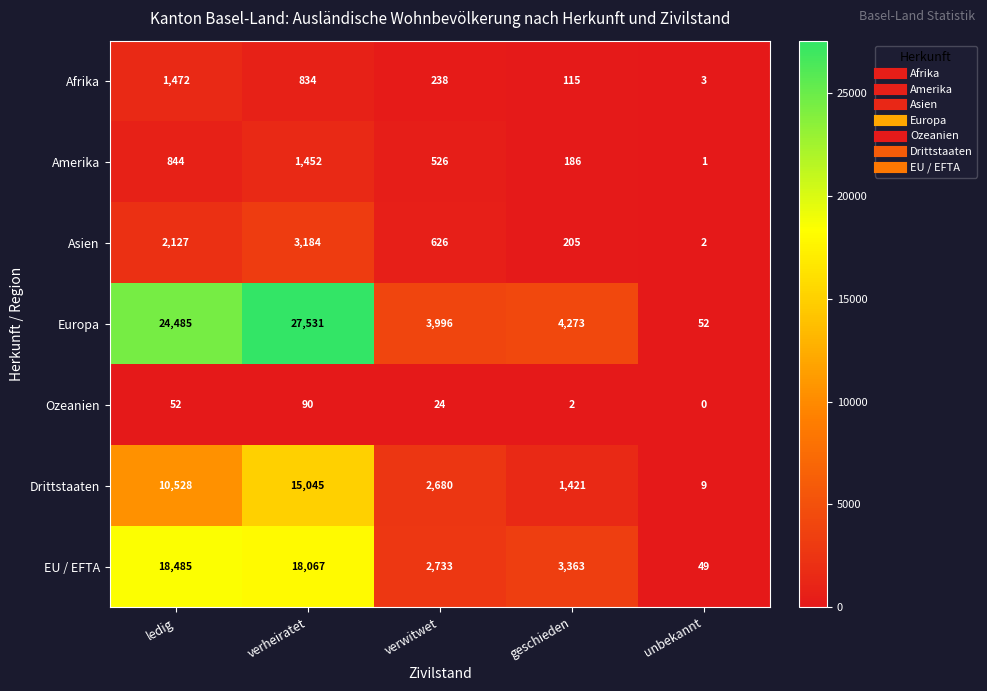

Which category has the lowest value in the Asien series?

unbekannt